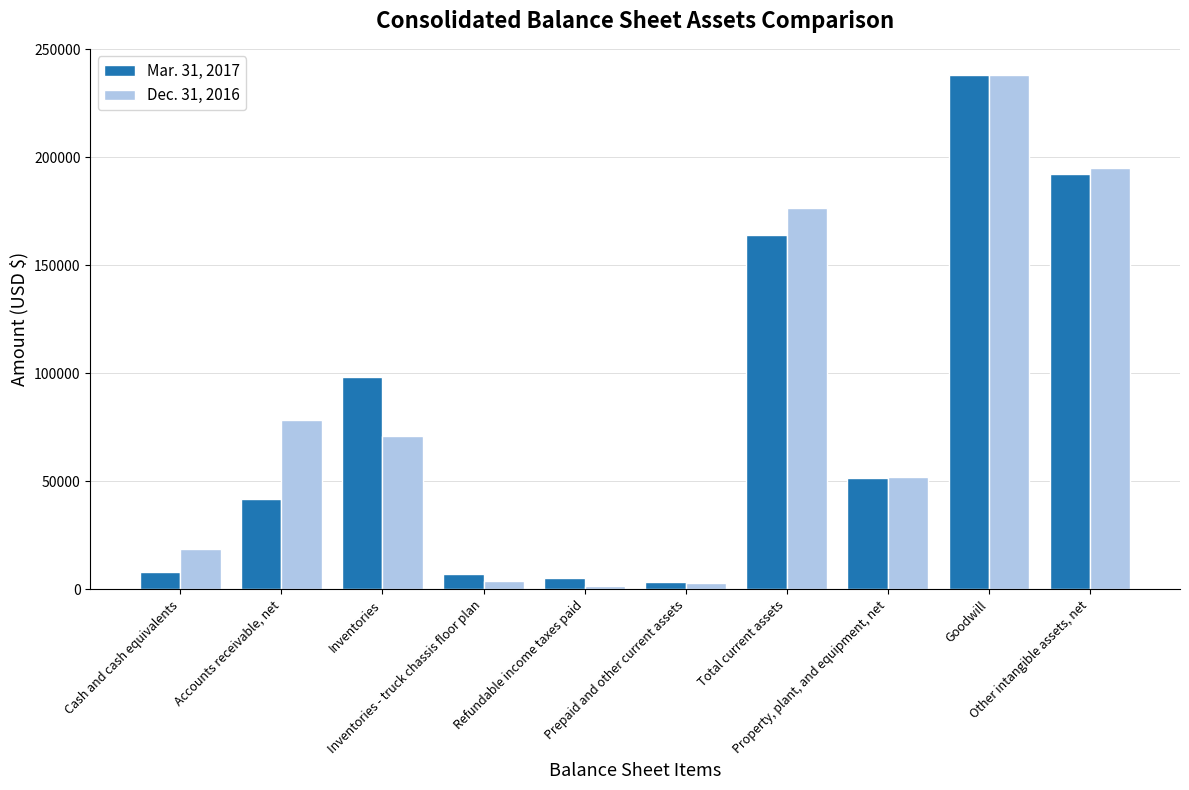

Which series has the largest range (max minus min)?

Dec. 31, 2016